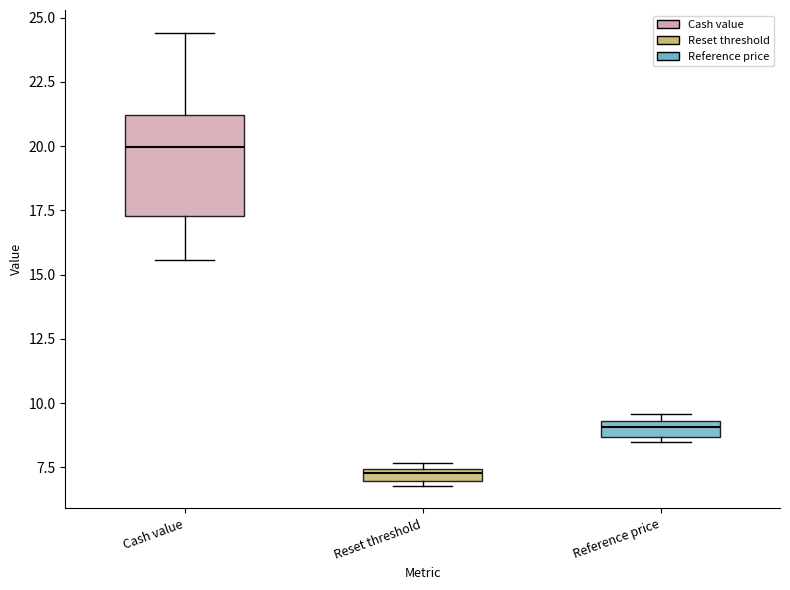

Comparing the boxes themselves (not the whiskers), which one is the tallest?

Cash value